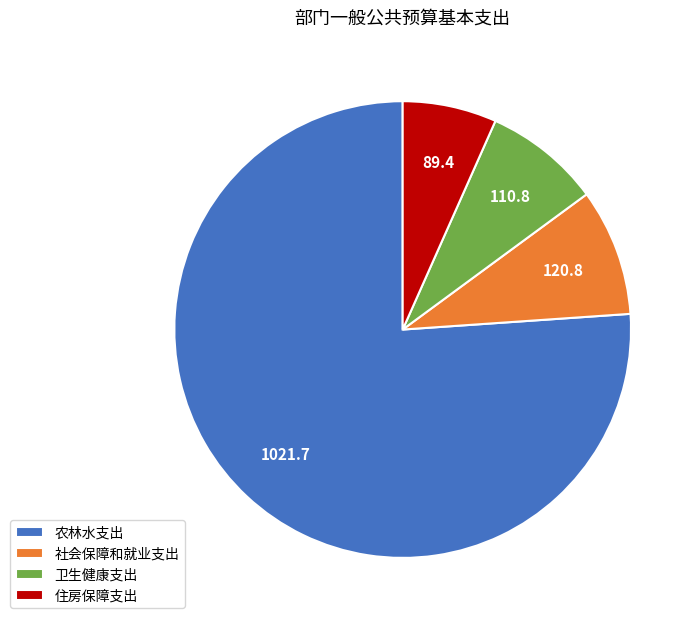

Which has a higher value, 农林水支出 or 住房保障支出?

农林水支出